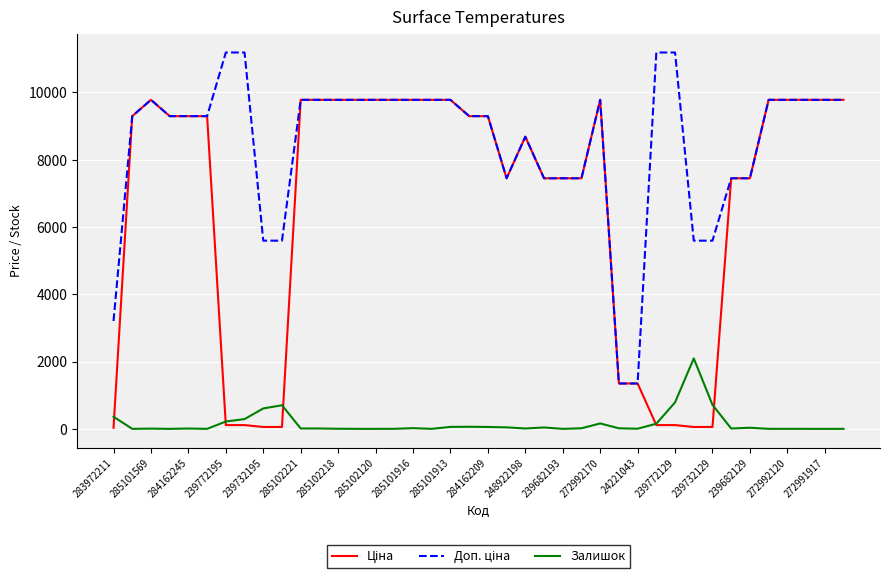

What is the maximum value shown in the chart?

11182.0